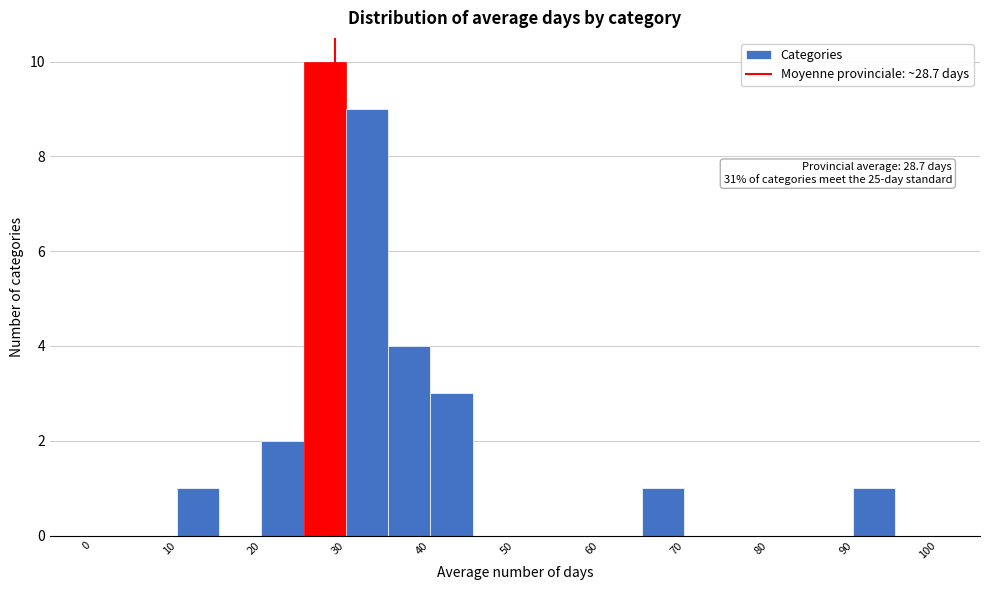

Over which range of the x-axis is the bar tallest?

25 to 30